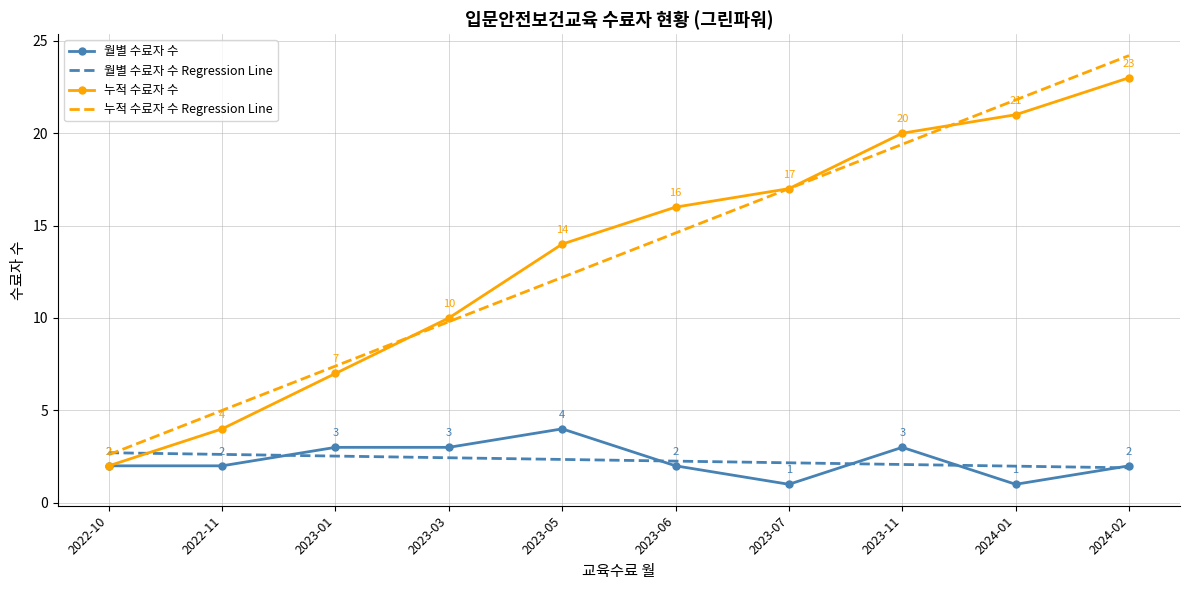

What is the spread (max minus min) of values at 2023-07?

16.0